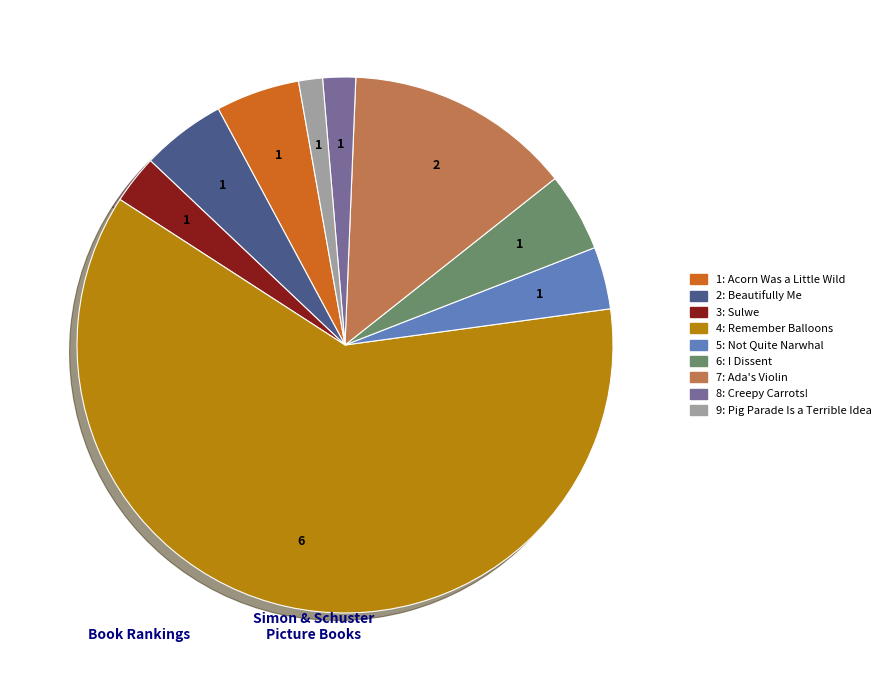

Count the number of slices in the pie.

9